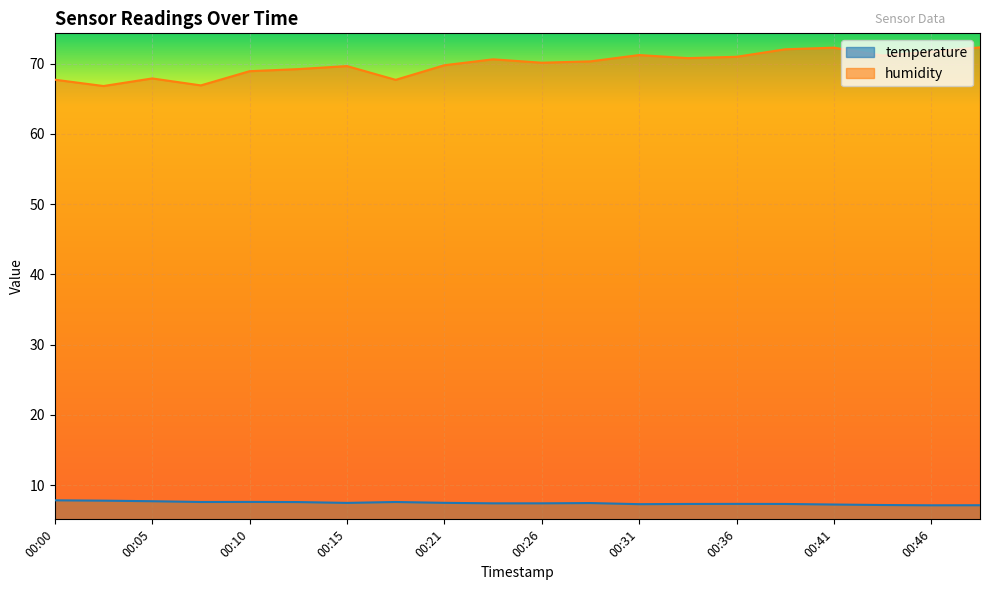

How many interior local valleys does the humidity series have?

6